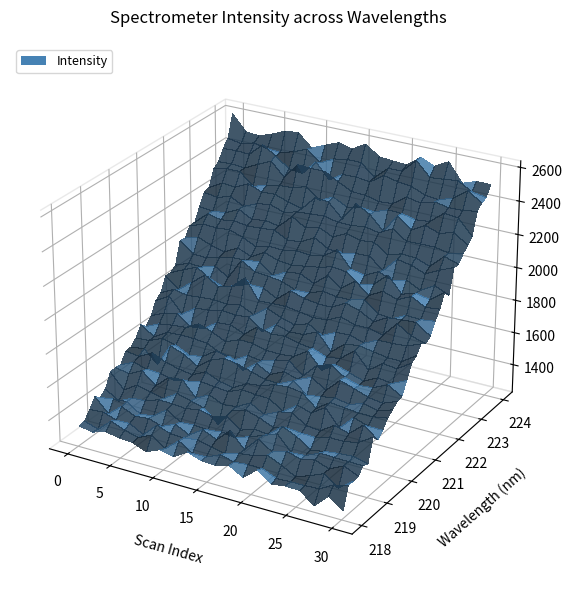

Reading left to right, list all the values displayed in this chart.

218.0596=1331.1	218.2508=1355.8	218.442=1380.1	218.6332=1407.7	218.8244=1433.1	219.0156=1461.9	219.2067=1488.5	219.3979=1518.6	219.589=1550.9	219.7801=1581.5	219.9712=1614.1	220.1623=1648.5	220.3533=1685.0	220.5444=1719.4	220.7354=1757.1	220.9264=1794.1	221.1174=1835.4	221.3083=1877.5	221.4993=1915.0	221.6902=1955.7	221.8812=2000.2	222.0721=2046.2	222.263=2092.7	222.4538=2139.1	222.6447=2188.5	222.8355=2238.0	223.0264=2287.4	223.2172=2337.7	223.408=2391.6	223.5987=2444.8	223.7895=2497.7	223.9802=2554.8